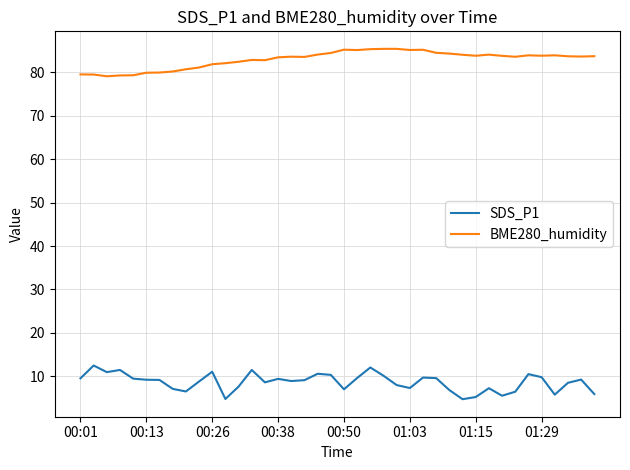

True or false: SDS_P1 and BME280_humidity intersect in this chart.

False